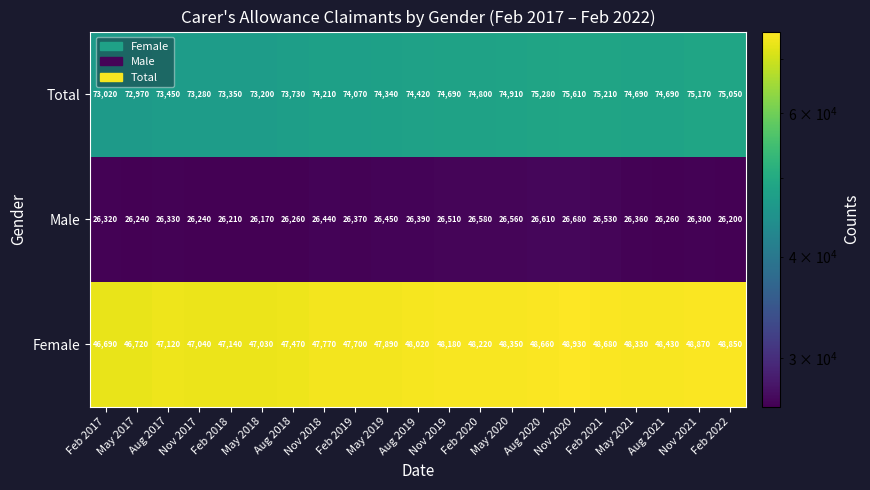

How many series are shown in this chart?

3